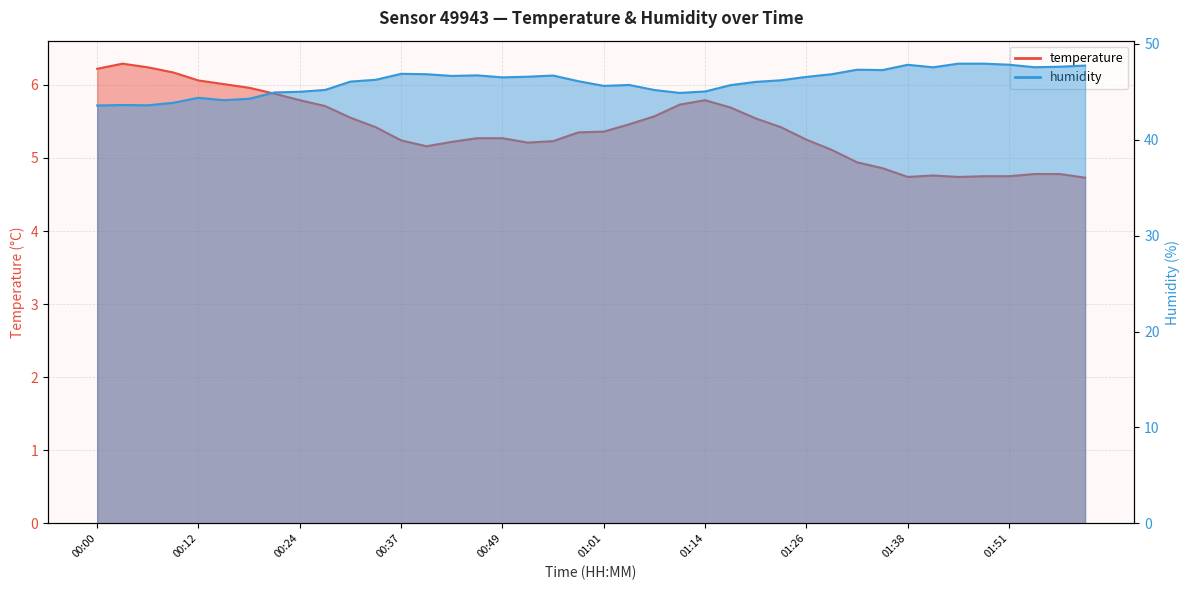

In humidity, how many points are lower than both neighbors (excluding endpoints)?

9